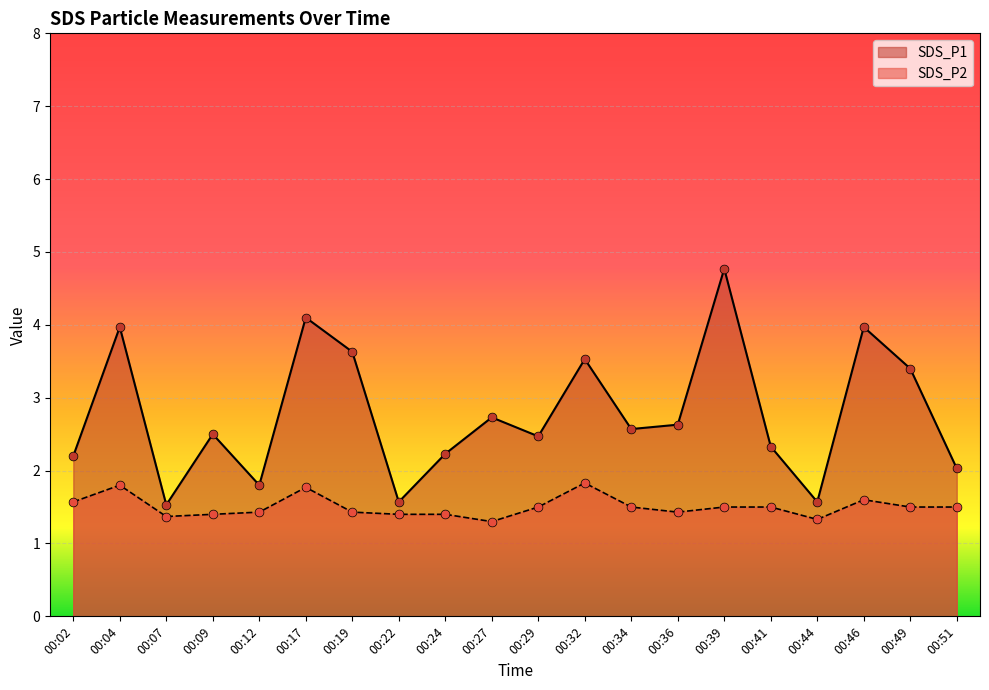

Which series has the largest Y range (max minus min)?

SDS_P1